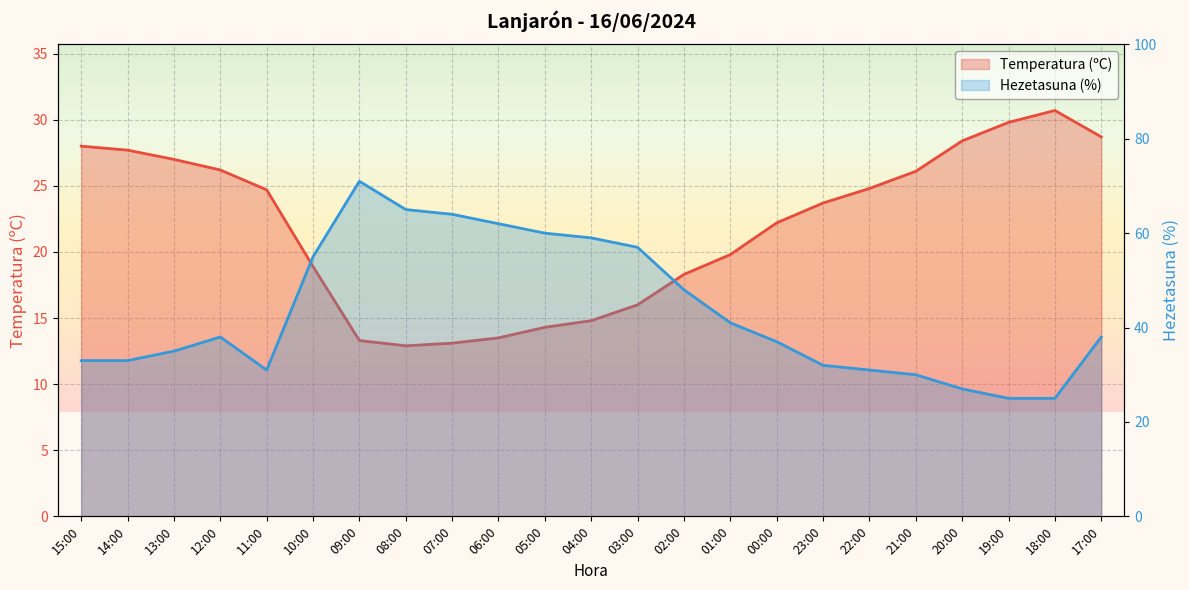

What is the label of the 12th point from the left?

04:00